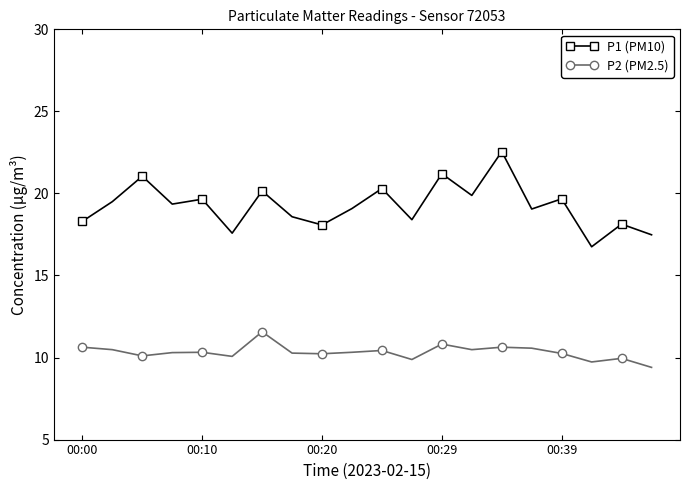

What is the difference between the maximum and minimum values in the P2 (PM2.5) series?

2.2